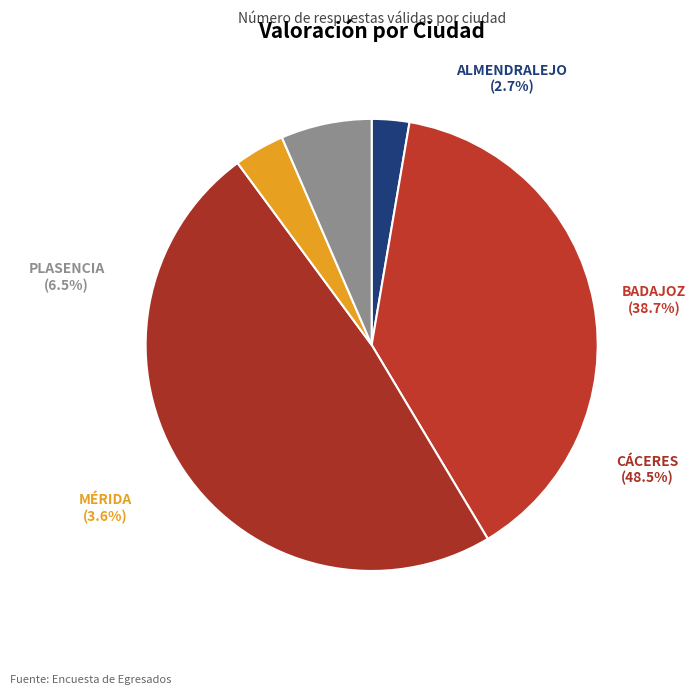

Does MÉRIDA account for over 50% of the chart?

No